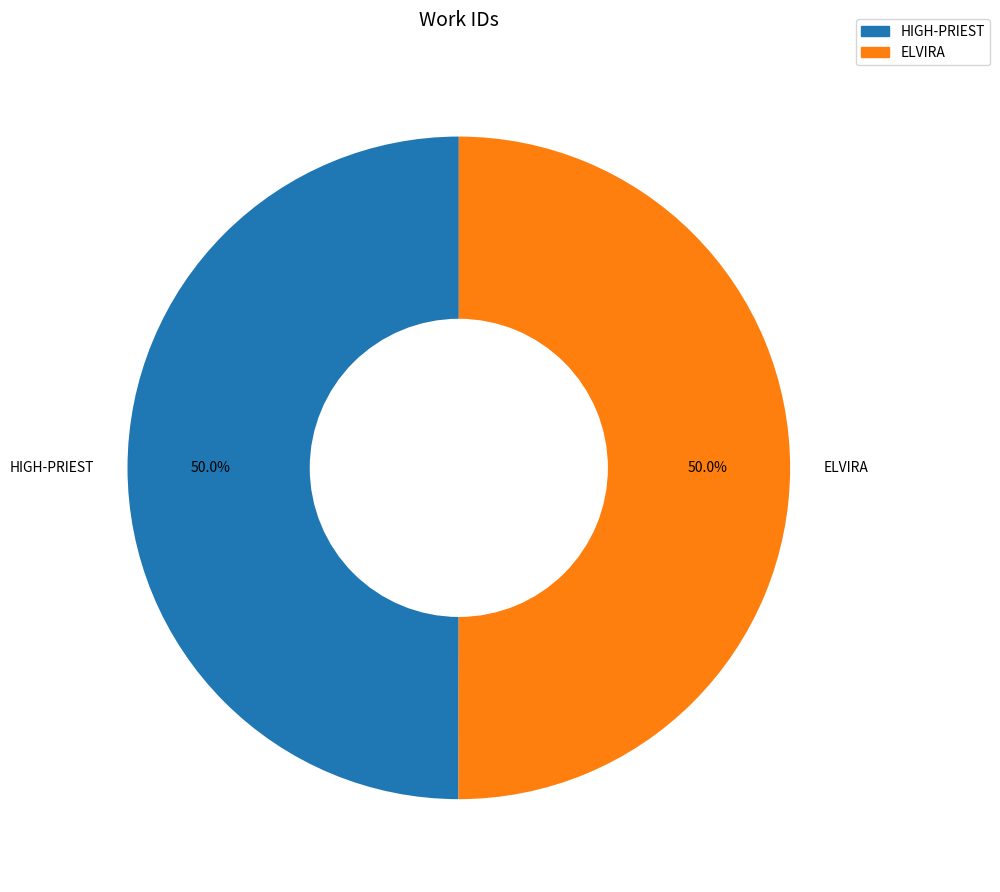

Approximately how many times larger is the value at ELVIRA compared to HIGH-PRIEST?

1.0